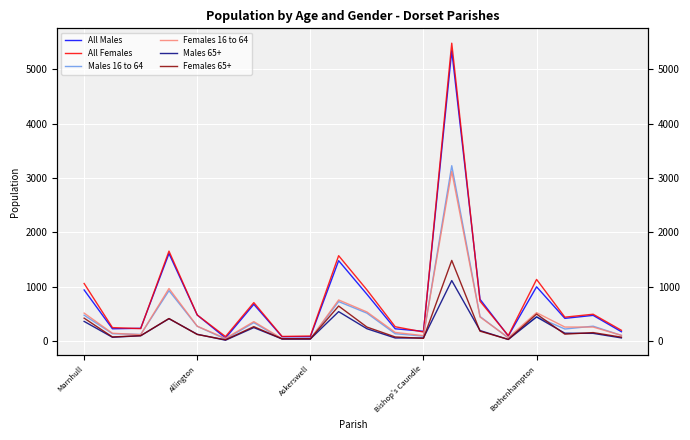

Count the number of categories in the chart.

20